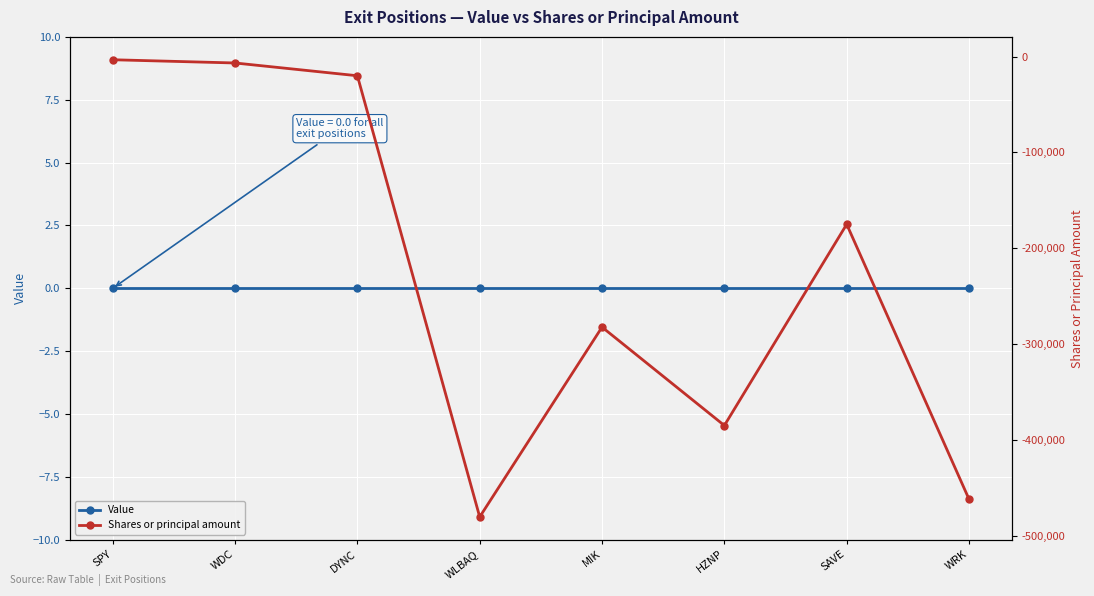

At which category is the sum across all series the highest?

SPY